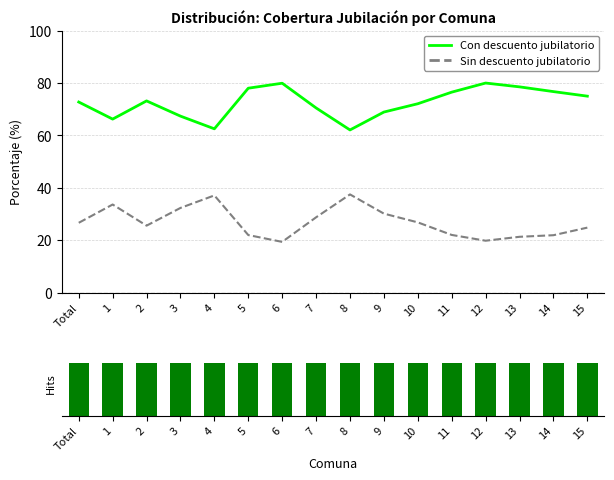

Does the chart contain any negative values?

No